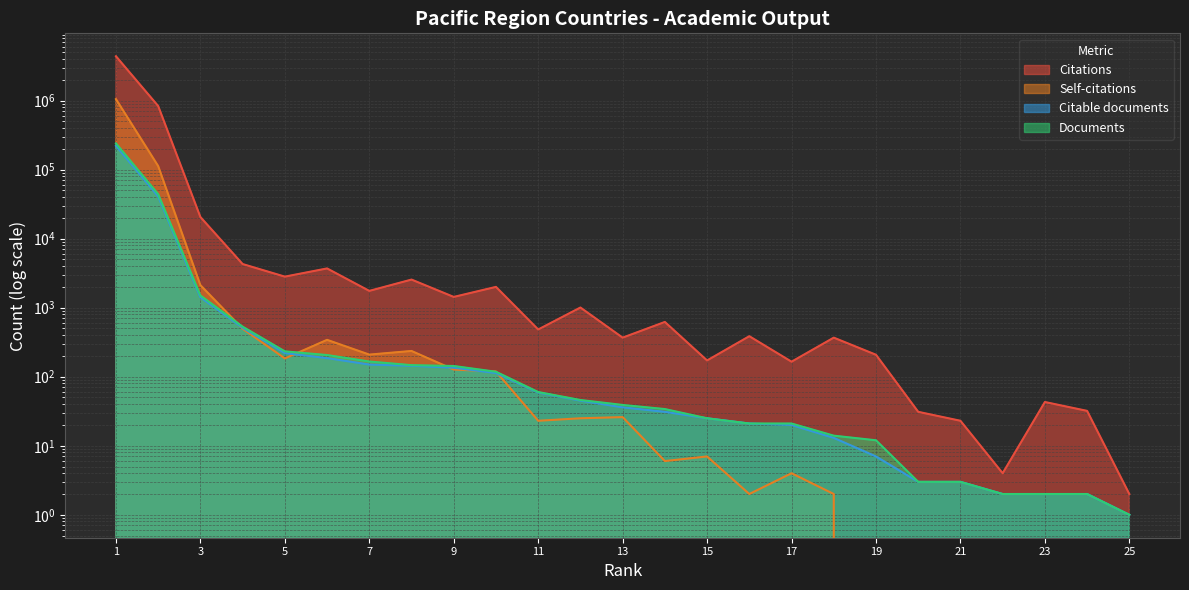

The Citations series shows 2552 at 8. True or false?

True